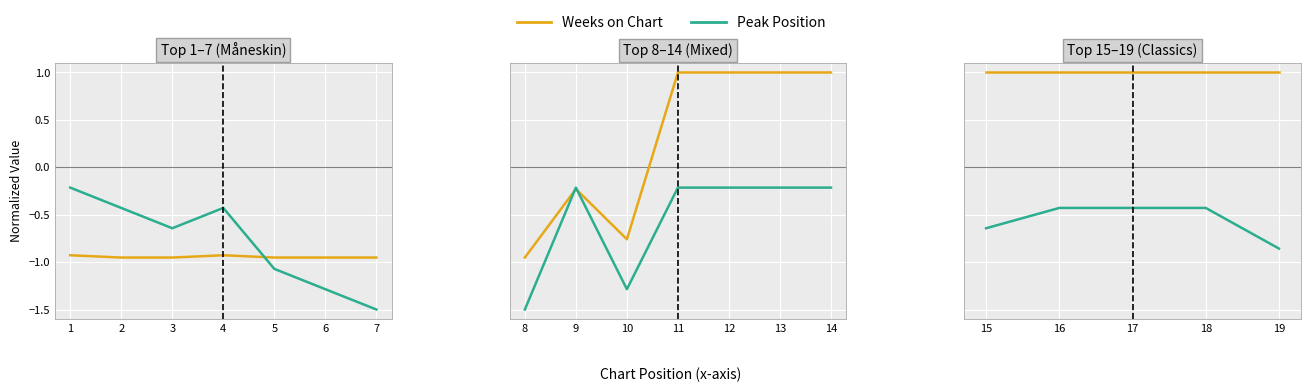

What is the value of the Weeks on Chart point at the 2nd from the left?

1.0